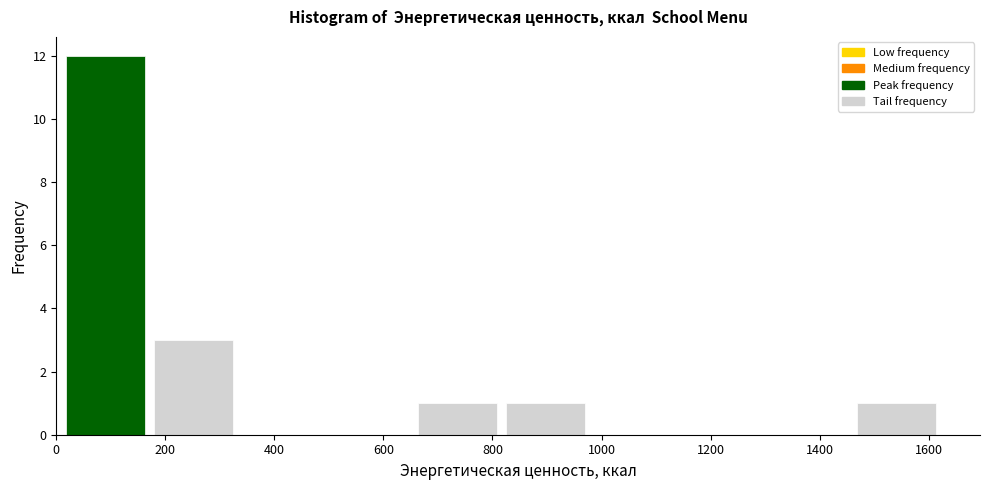

Which range on the x-axis has the tallest bar?

0 to 180